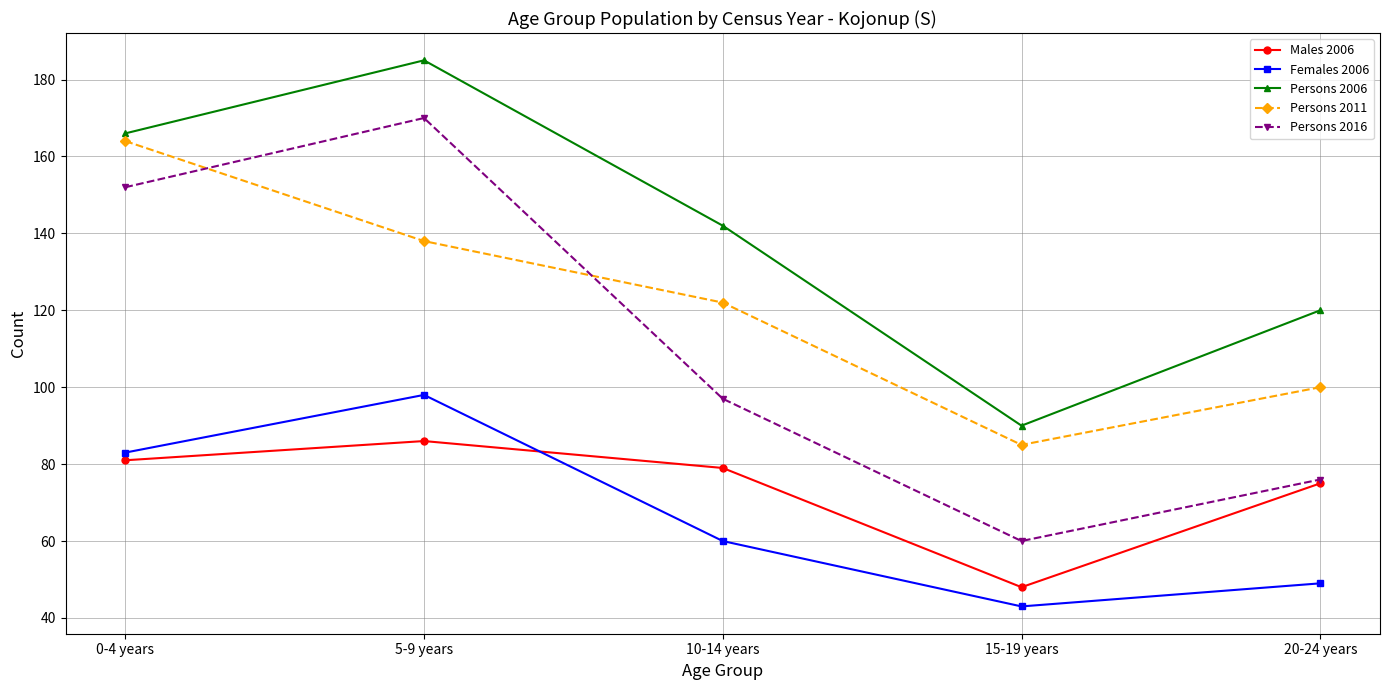

What is the difference between the maximum and second lowest values in the Persons 2011 series?

64